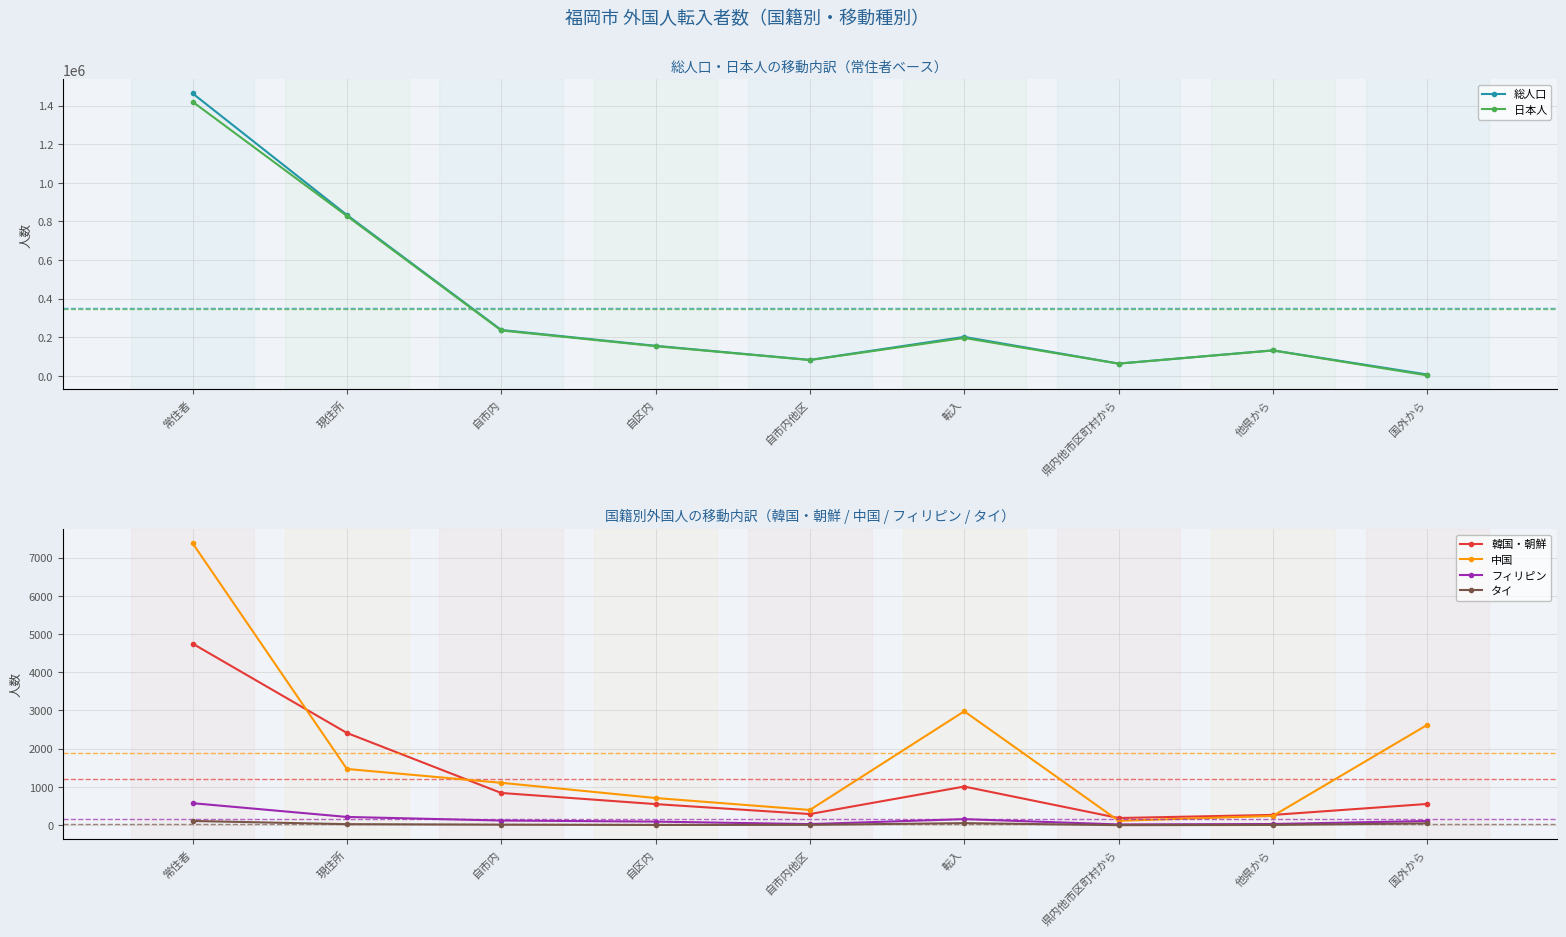

What is the value of the 日本人 point at the 8th from the left?

131020